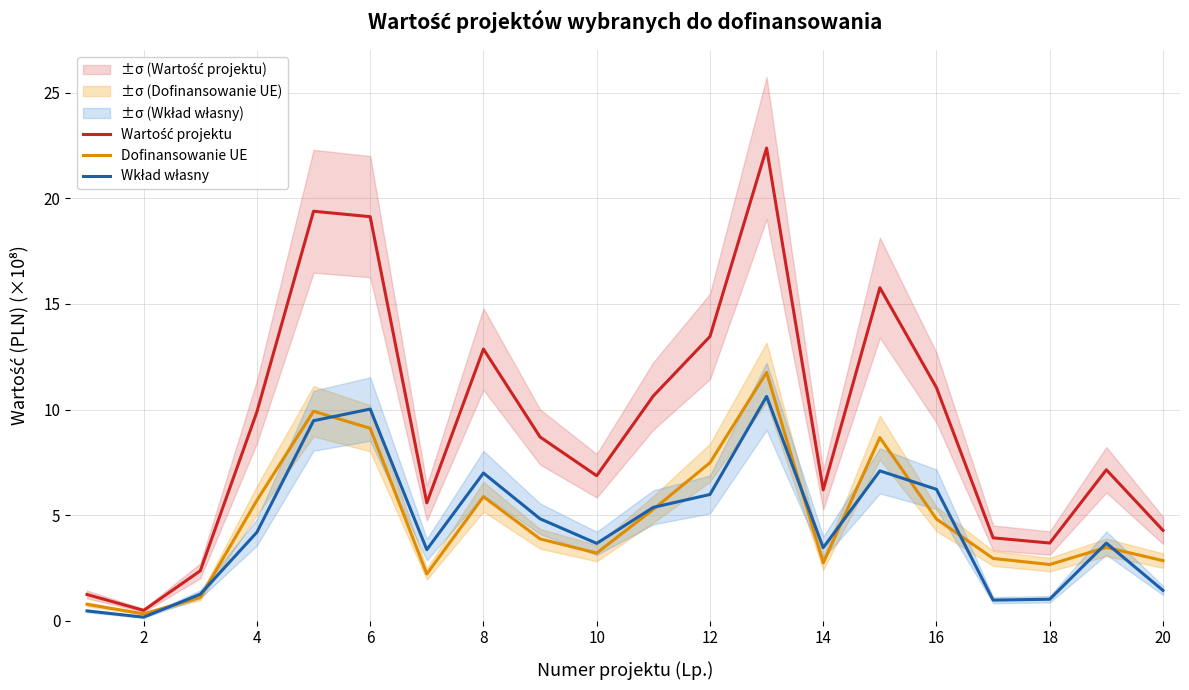

The Dofinansowanie UE series shows 0.3 at 2. True or false?

True